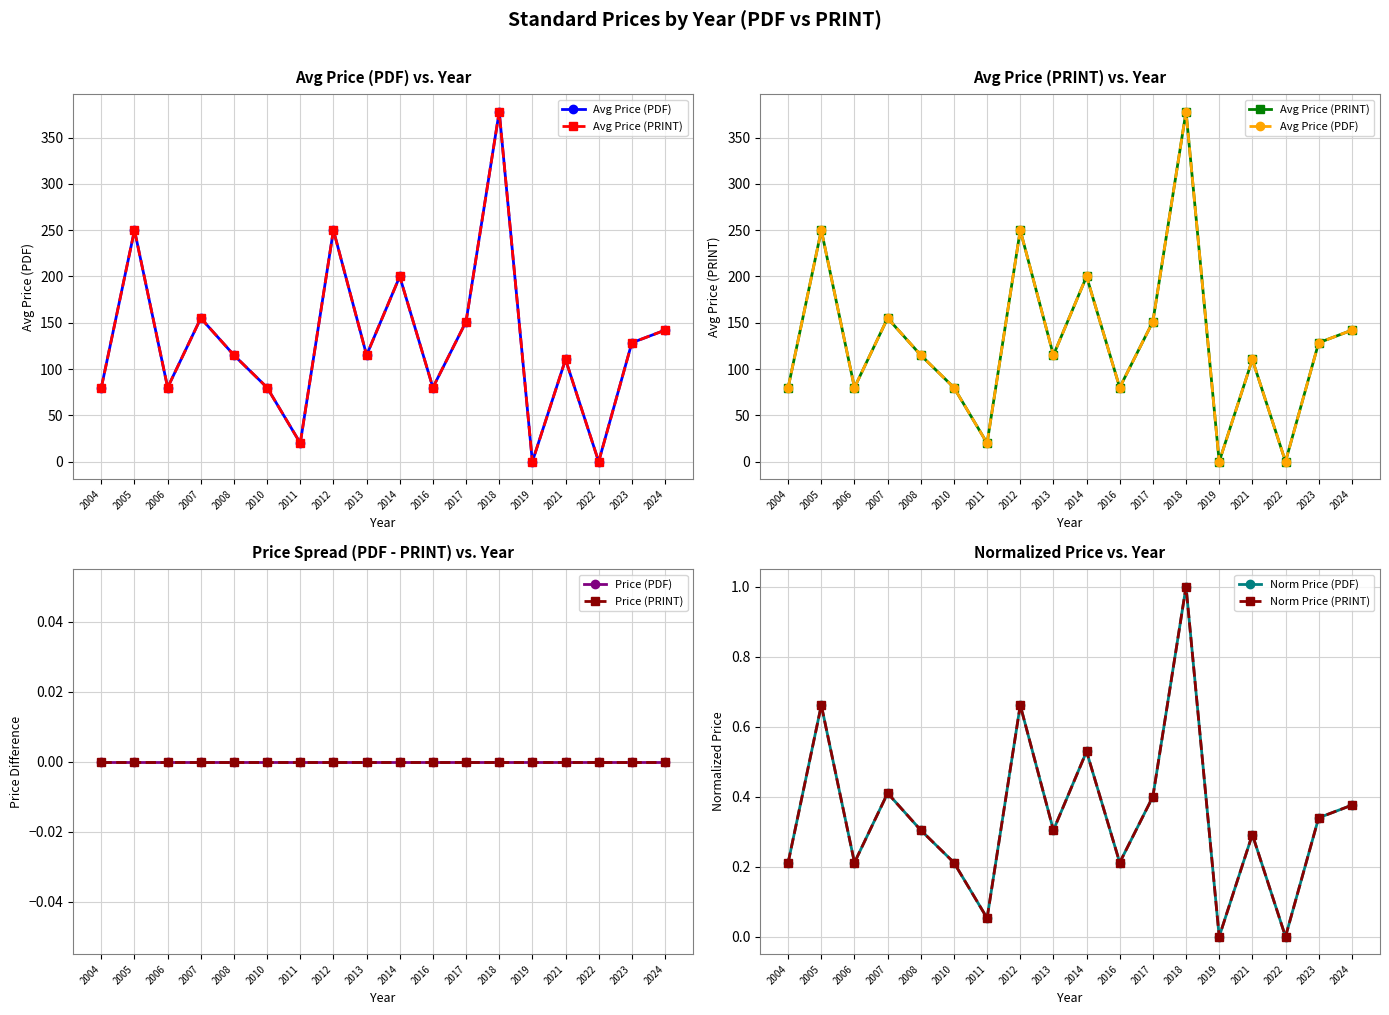

True or false: Price (PRINT) has more than 0 points higher than both neighbors.

False